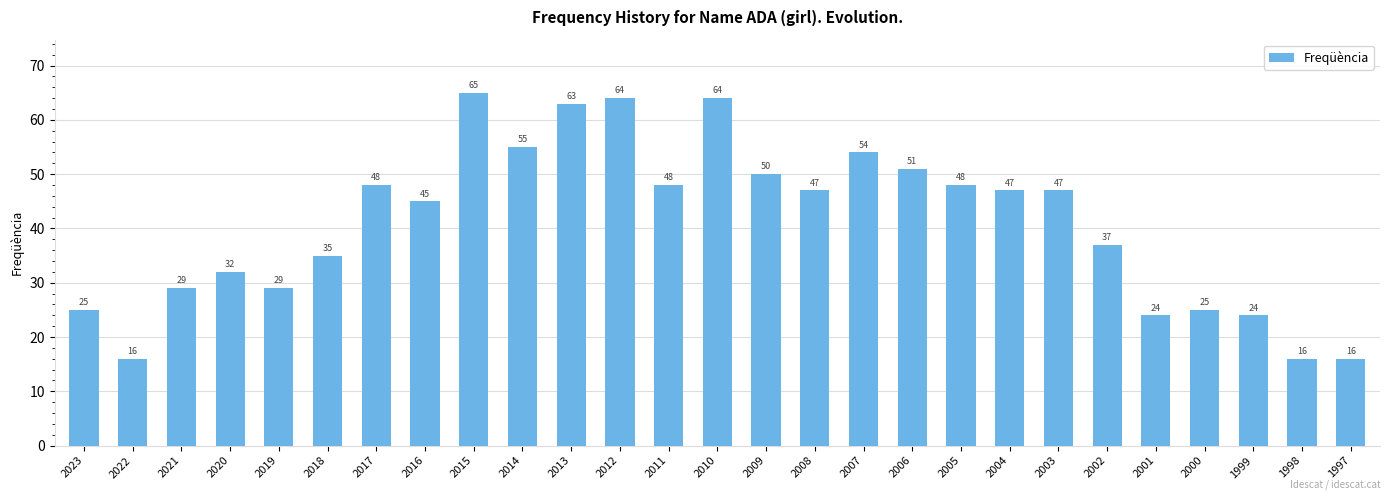

The chart shows a value of 77 at 2006. True or false?

False